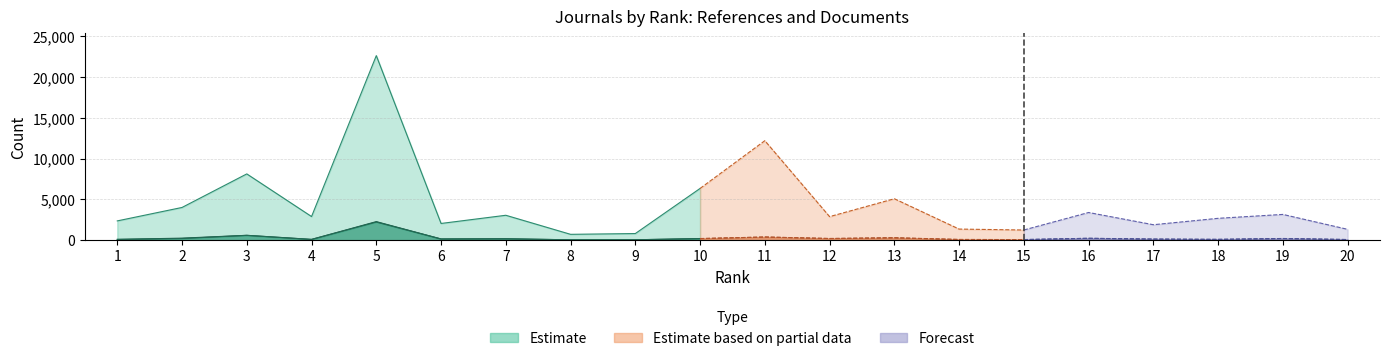

At how many categories does at least one series exceed 7800?

3